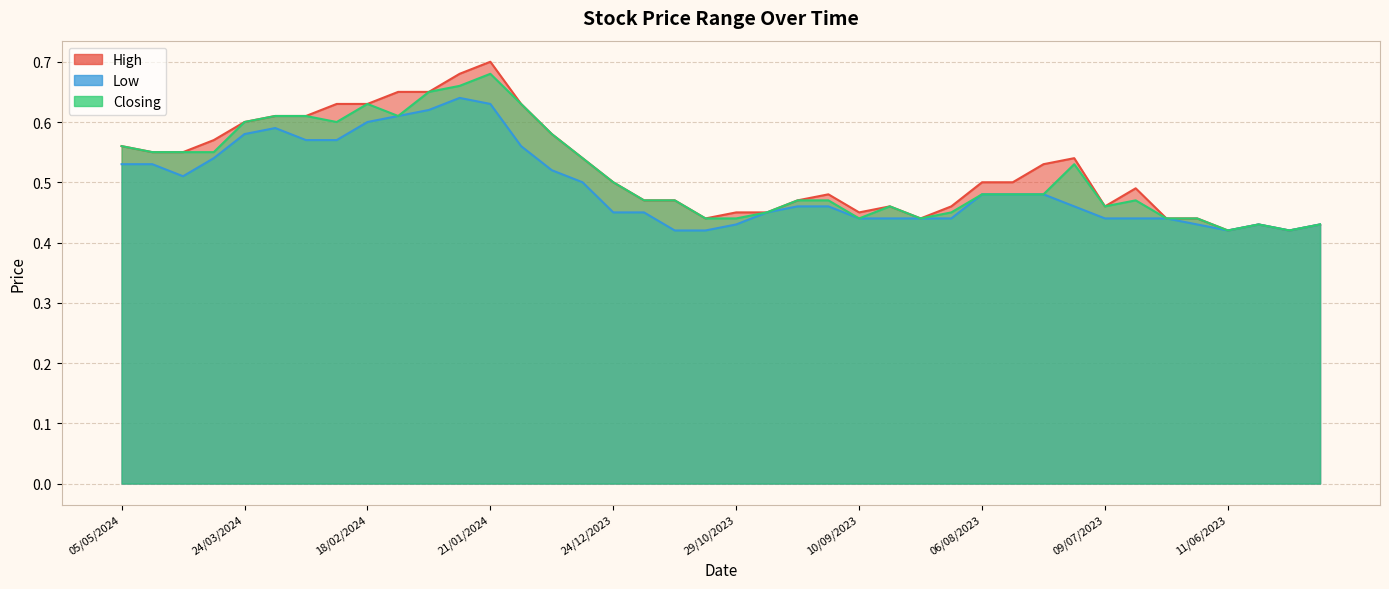

Reading left to right, extract all data points from this chart.

High: 0.6	0.6	0.6	0.6	0.6	0.6	0.6	0.6	0.6	0.7	0.7	0.7	0.7	0.6	0.6	0.5	0.5	0.5	0.5	0.4	0.5	0.5	0.5	0.5	0.5	0.5	0.4	0.5	0.5	0.5	0.5	0.5	0.5	0.5	0.4	0.4	0.4	0.4	0.4	0.4
Low: 0.5	0.5	0.5	0.5	0.6	0.6	0.6	0.6	0.6	0.6	0.6	0.6	0.6	0.6	0.5	0.5	0.5	0.5	0.4	0.4	0.4	0.5	0.5	0.5	0.4	0.4	0.4	0.4	0.5	0.5	0.5	0.5	0.4	0.4	0.4	0.4	0.4	0.4	0.4	0.4
Closing: 0.6	0.6	0.6	0.6	0.6	0.6	0.6	0.6	0.6	0.6	0.7	0.7	0.7	0.6	0.6	0.5	0.5	0.5	0.5	0.4	0.4	0.5	0.5	0.5	0.4	0.5	0.4	0.5	0.5	0.5	0.5	0.5	0.5	0.5	0.4	0.4	0.4	0.4	0.4	0.4